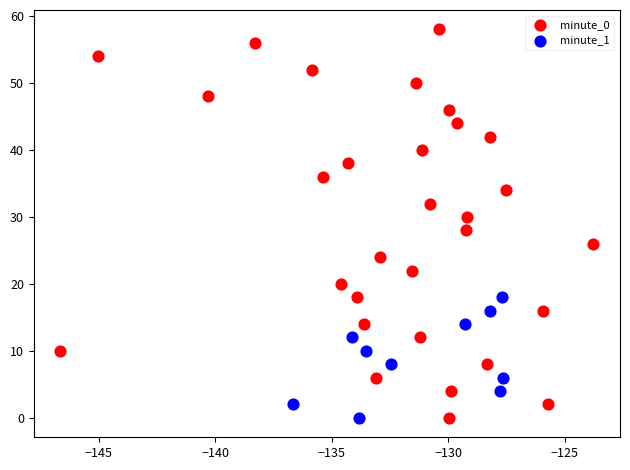

Which series contains the highest Y value?

minute_0